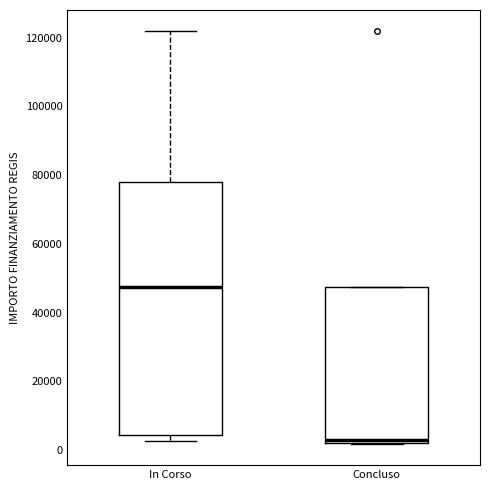

Which box has the lowest median line?

Concluso